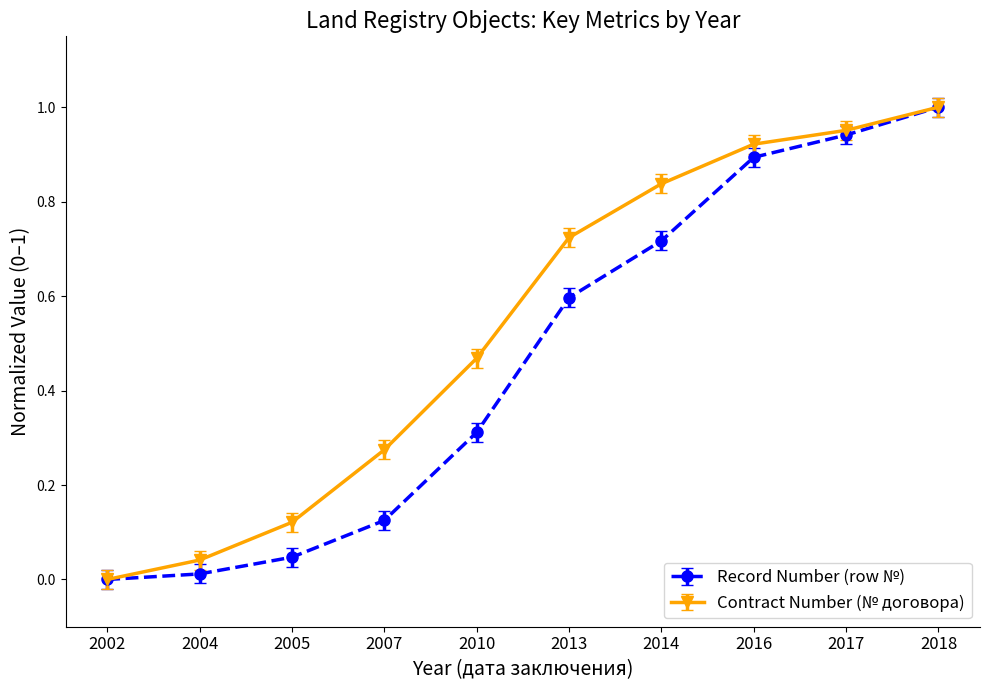

Which category has the highest value in the Contract Number (№ договора) series?

2018